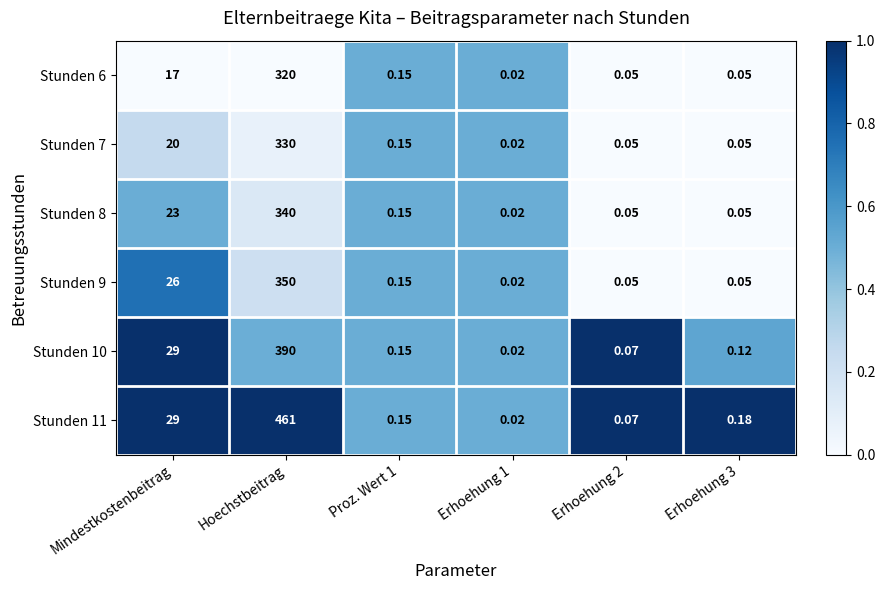

What is the greatest value displayed?

461.0